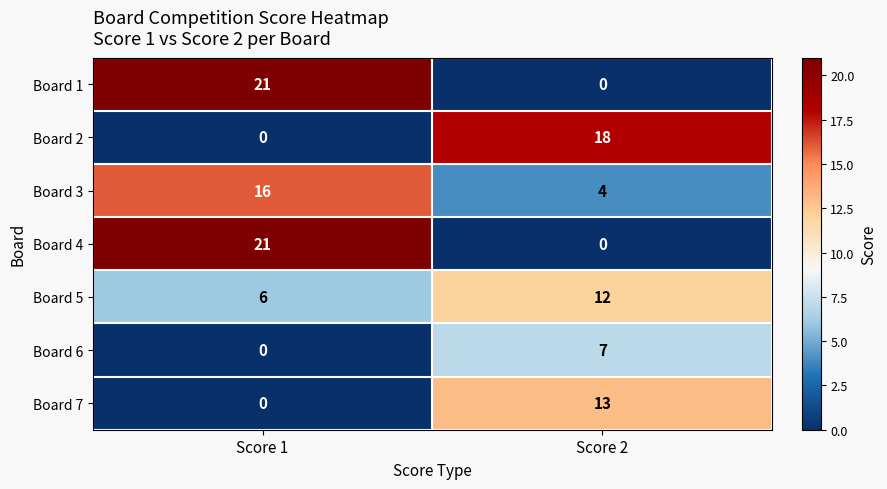

At which label is Board 4 closest to 10?

Score 2